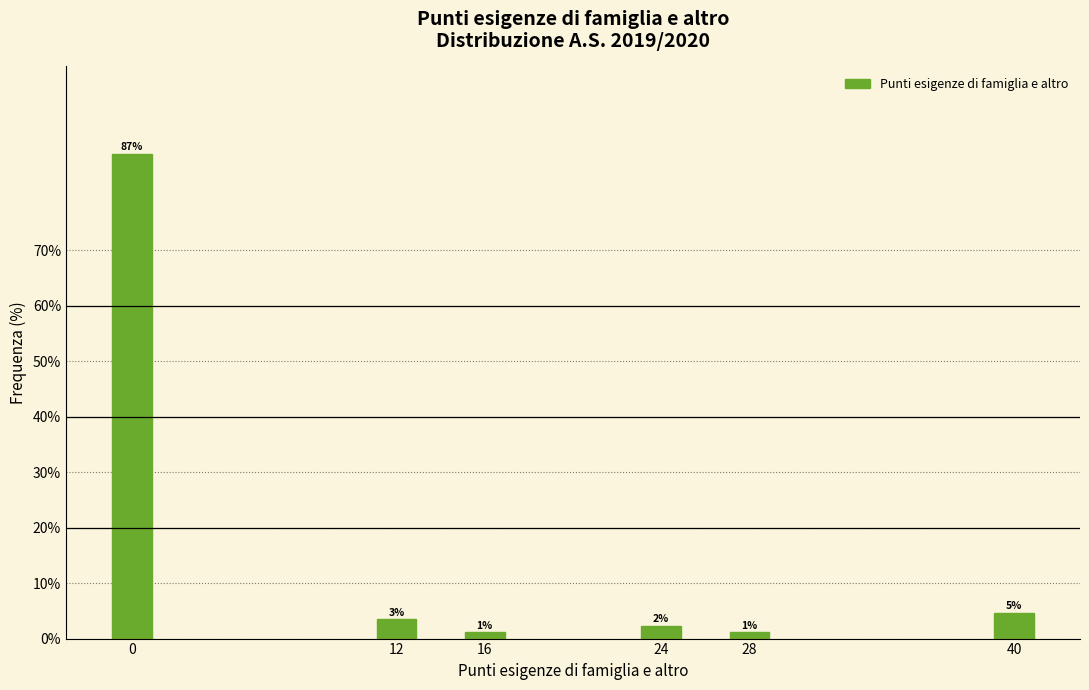

How many bars are there in total?

6